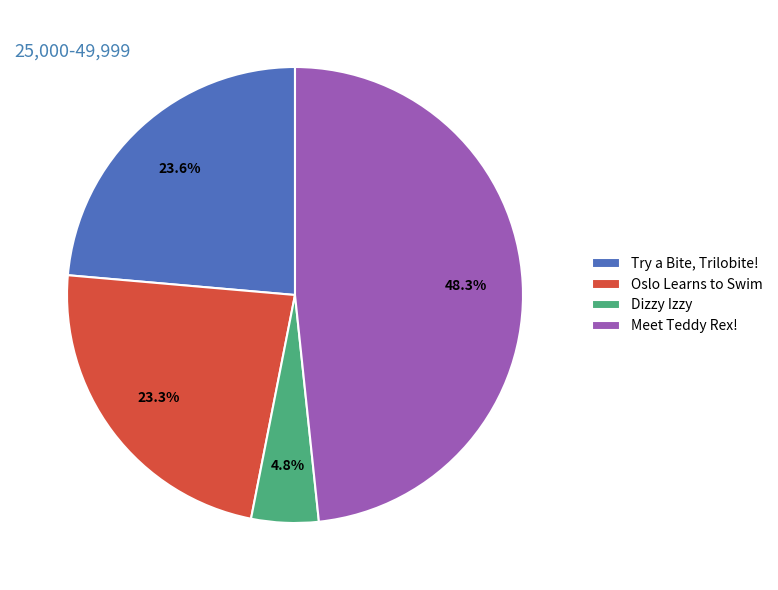

Rank the categories by value from lowest to highest.

Dizzy Izzy, Oslo Learns to Swim, Try a Bite, Trilobite!, Meet Teddy Rex!